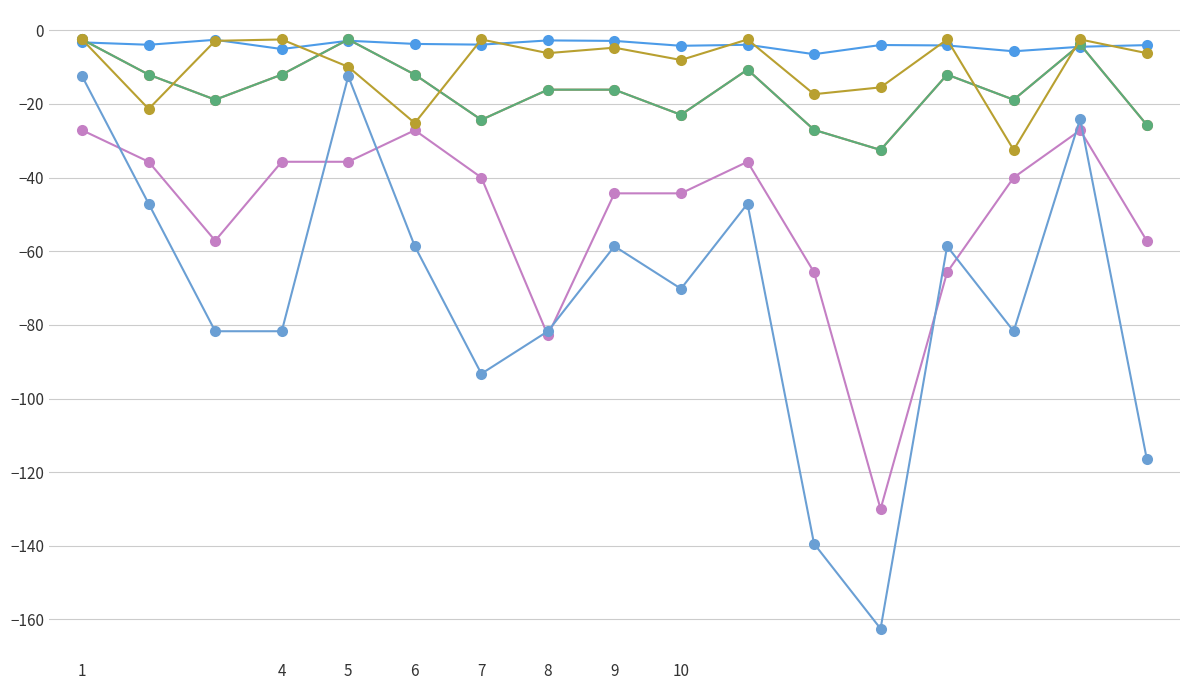

Does the chart have visible grid lines?

Yes